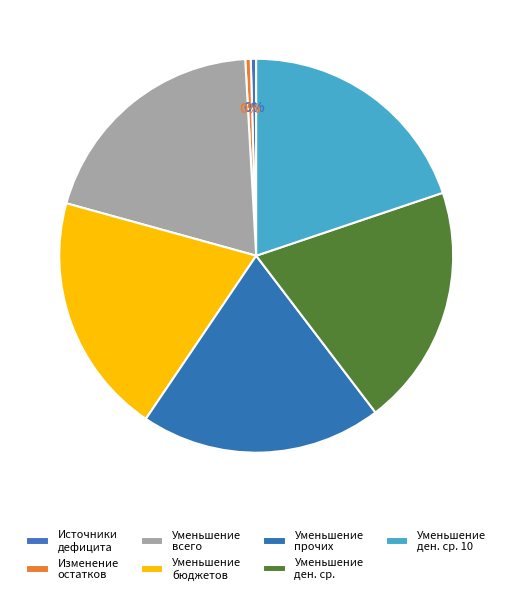

How many slices are in this pie chart?

7